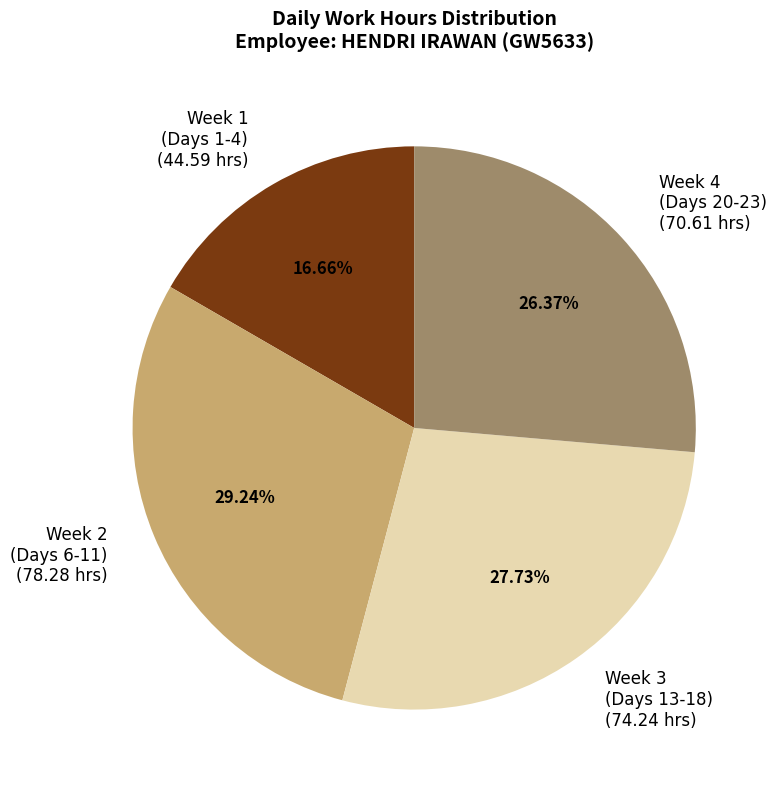

Rank the categories by value from highest to lowest.

Week 2 (Days 6-11) (78.28 hrs), Week 3 (Days 13-18) (74.24 hrs), Week 4 (Days 20-23) (70.61 hrs), Week 1 (Days 1-4) (44.59 hrs)